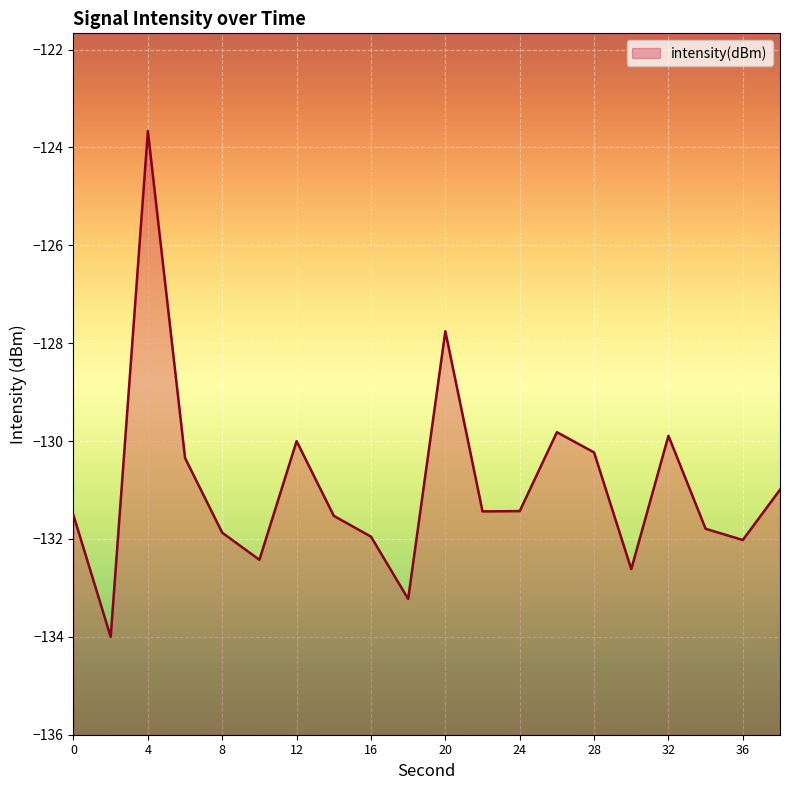

Reading left to right, extract all data points from this chart.

-131.5	-134.0	-123.7	-130.3	-131.9	-132.4	-130.0	-131.5	-132.0	-133.2	-127.8	-131.4	-131.4	-129.8	-130.2	-132.6	-129.9	-131.8	-132.0	-131.0